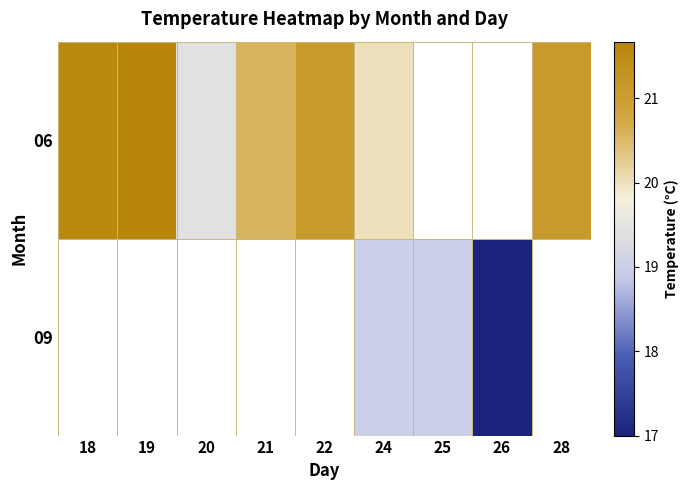

How many positive values does the 09 series have?

3